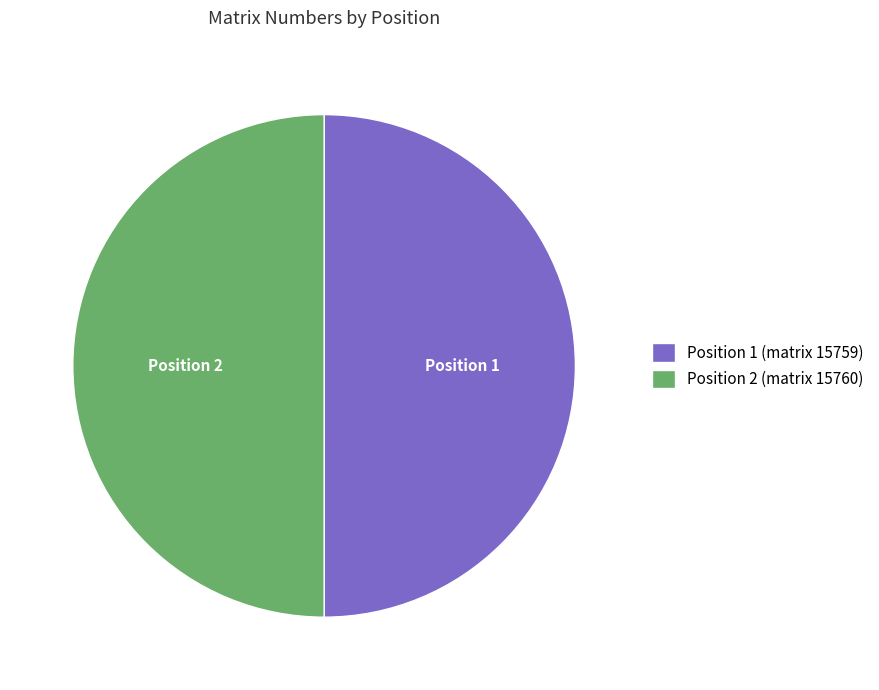

How many segments does this pie chart have?

2